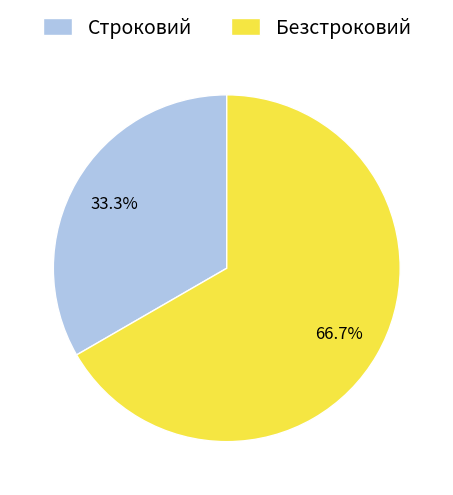

Which category has the biggest portion of the pie?

Безстроковий